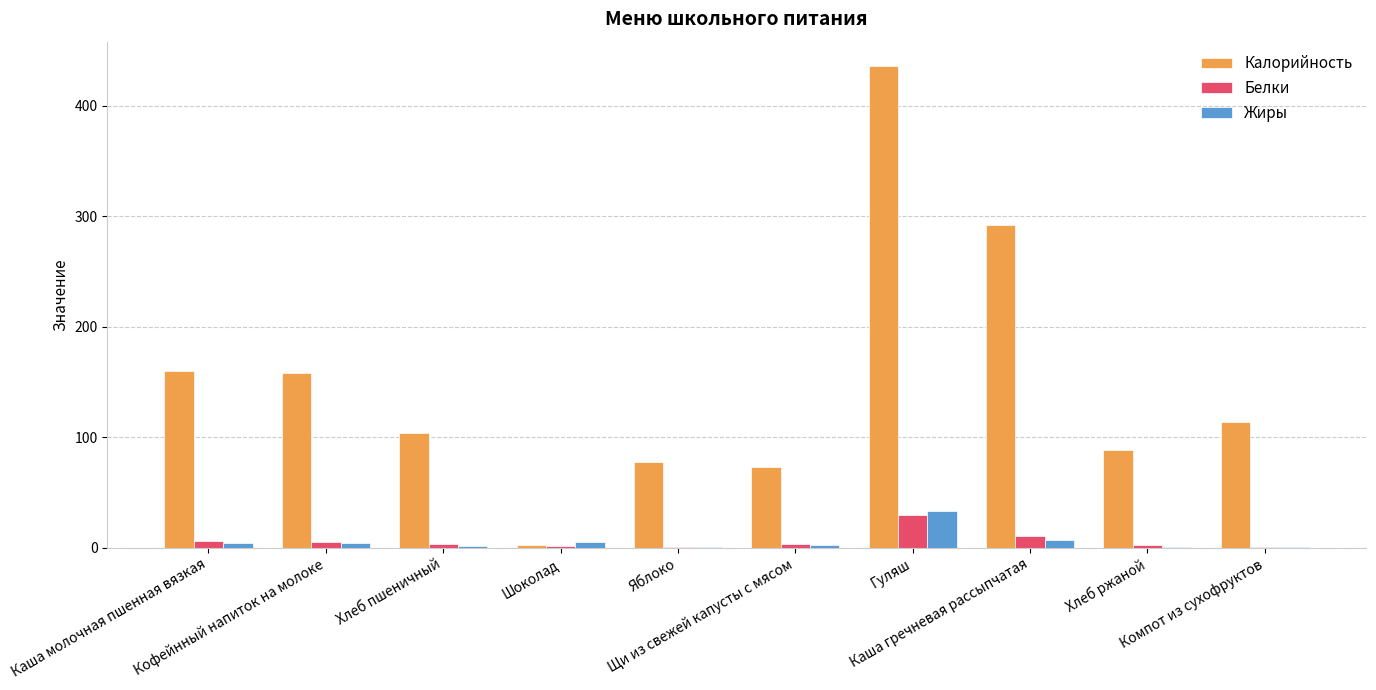

How many groups of bars are there?

10